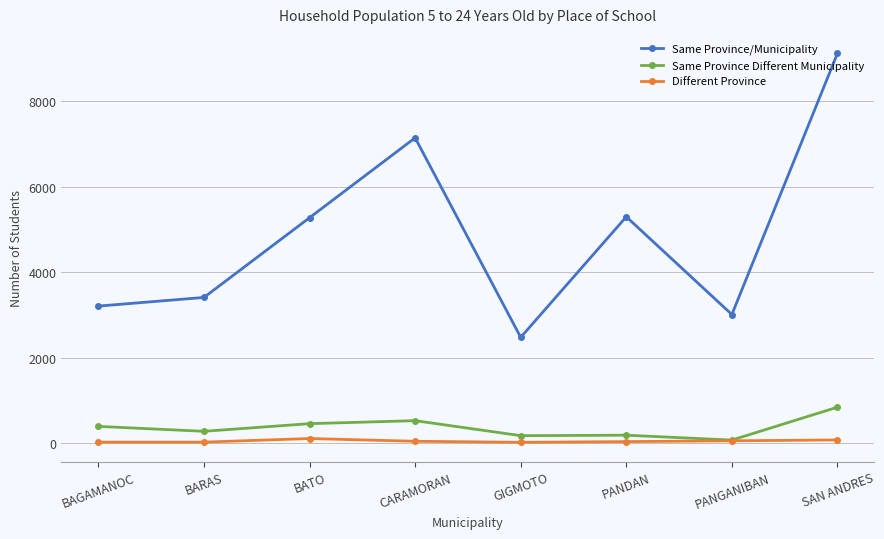

List the series in order of their peak value, lowest first.

Different Province, Same Province Different Municipality, Same Province/Municipality